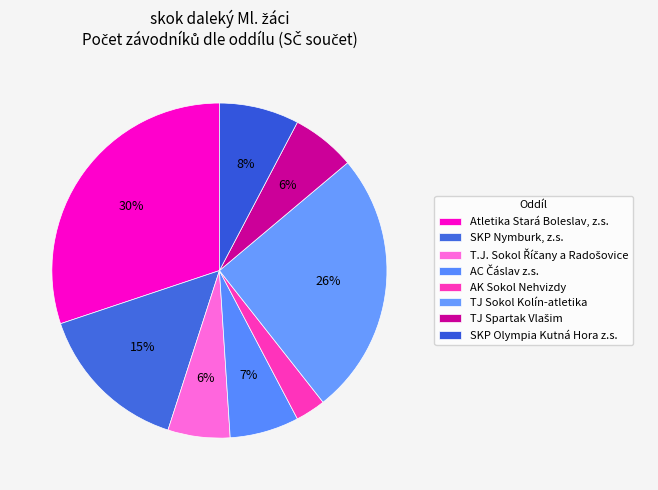

Which category has the smallest portion of the pie?

AK Sokol Nehvizdy